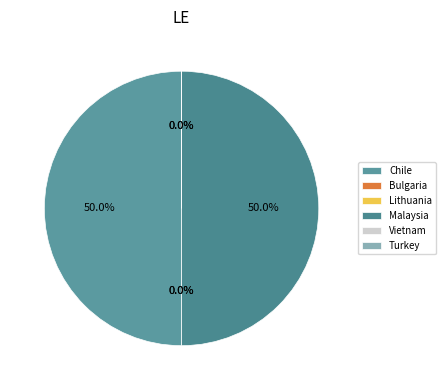

Which category has the biggest portion of the pie?

Chile